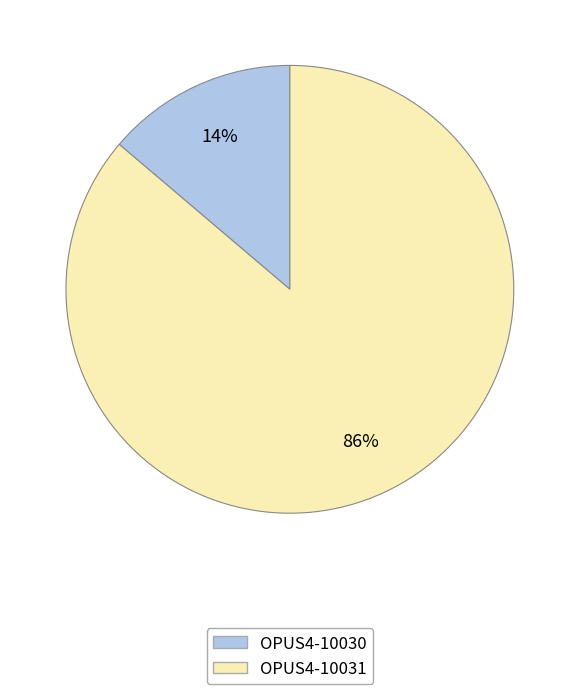

Is the sum of OPUS4-10031 and OPUS4-10030 greater than half?

Yes